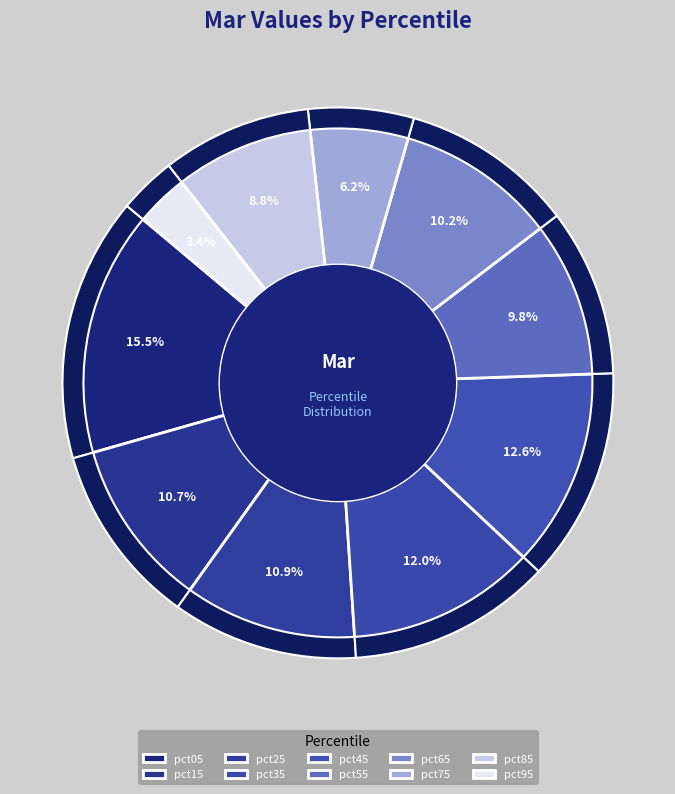

How many slices are in this pie chart?

10